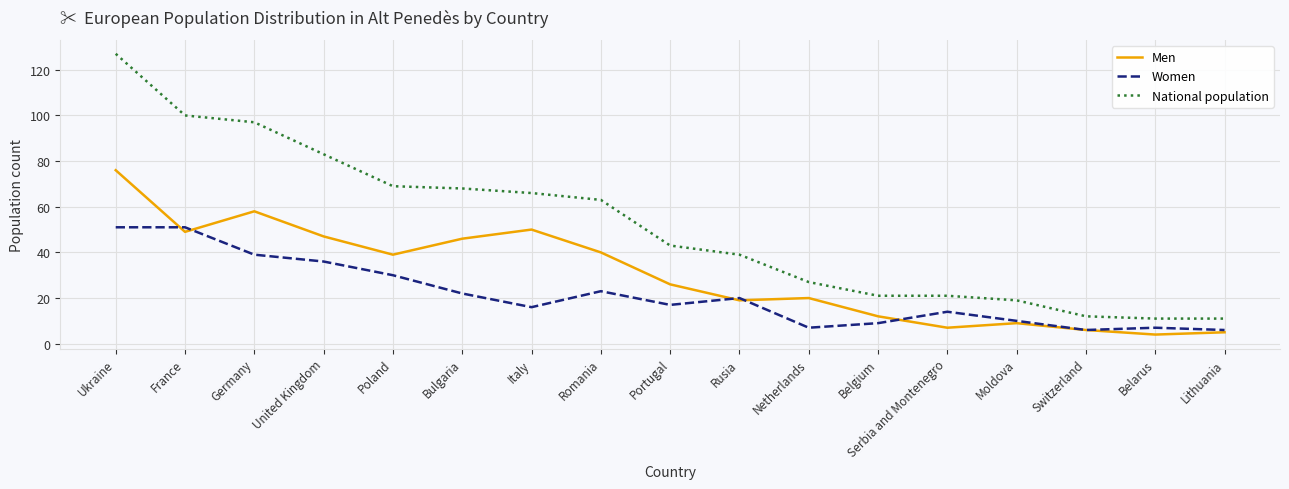

How many lines are shown in the chart?

3